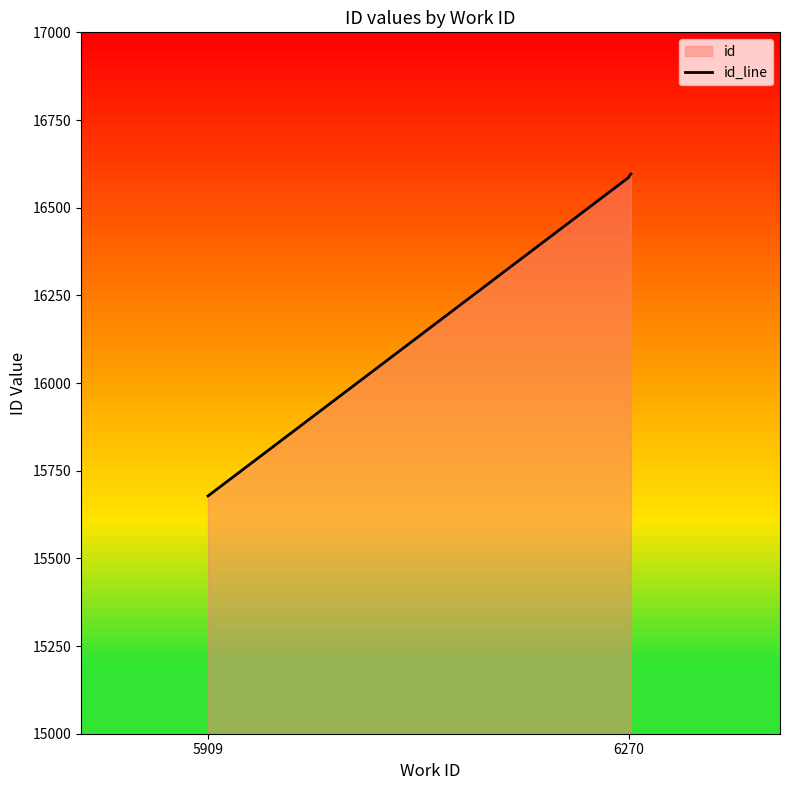

The chart shows a value of 15678 at 5909. True or false?

True